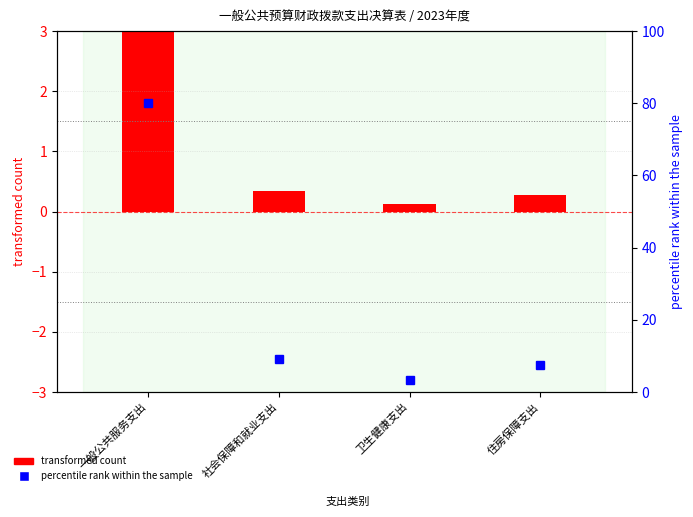

Is it true that transformed count equals 0.2 at 卫生健康支出?

False